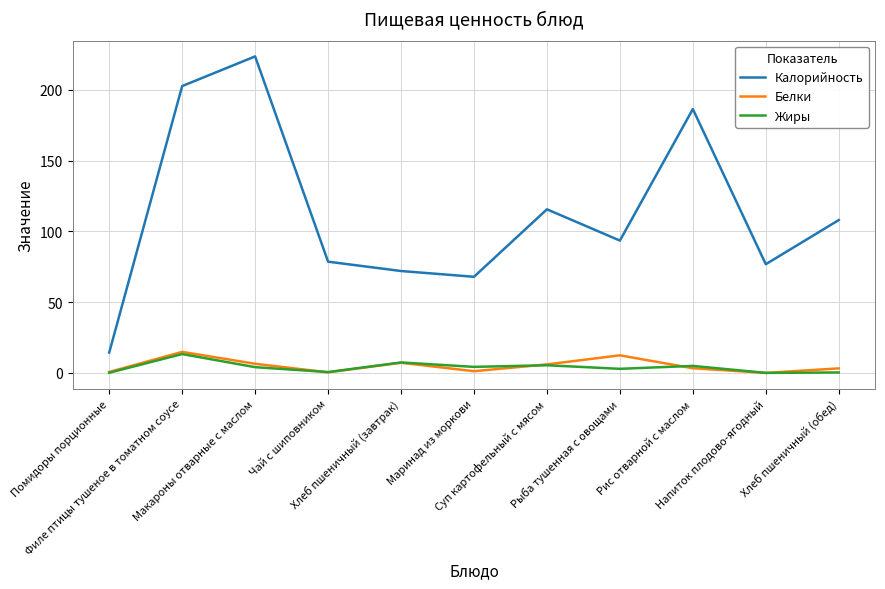

True or false: Калорийность and Белки intersect in this chart.

False